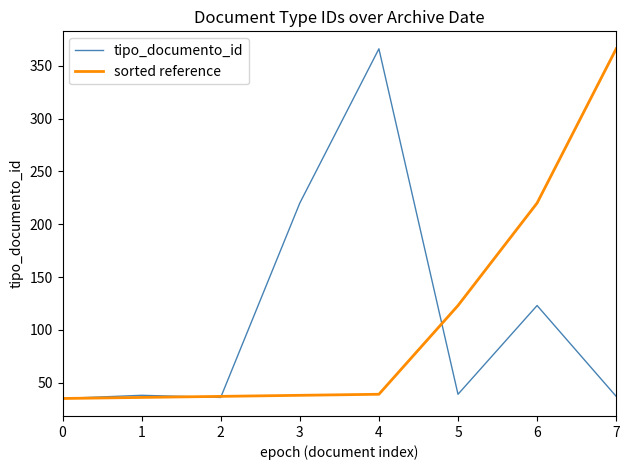

What is the sum of all tipo_documento_id values?

894